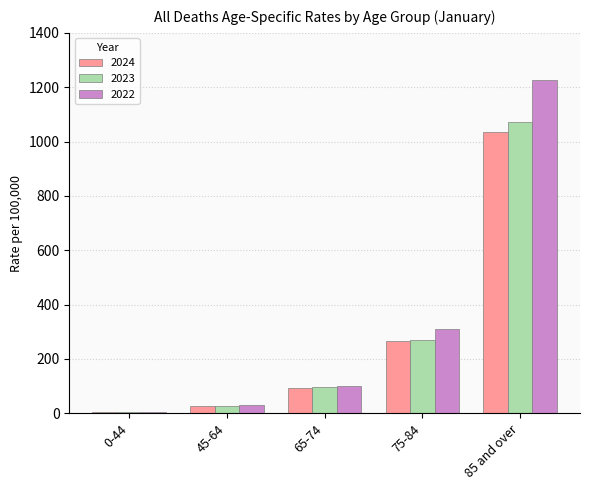

At which label is 2022 closest to 616?

75-84